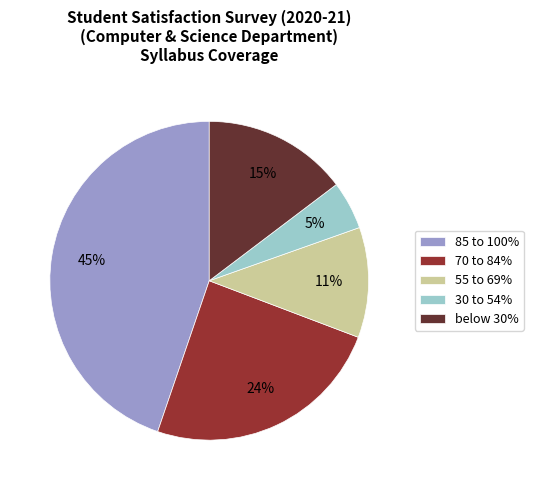

Count the number of slices in the pie.

5